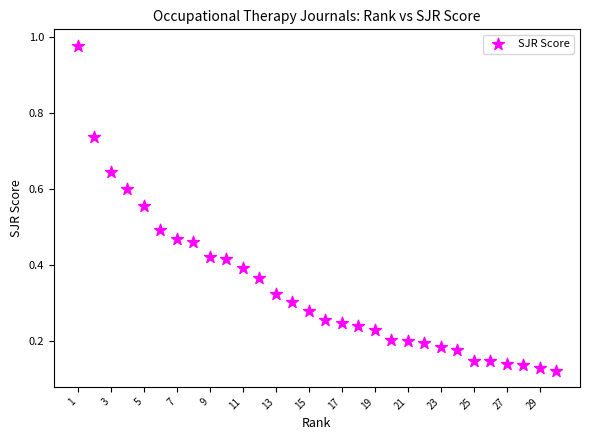

What is the range of Y values (max minus min)?

0.9